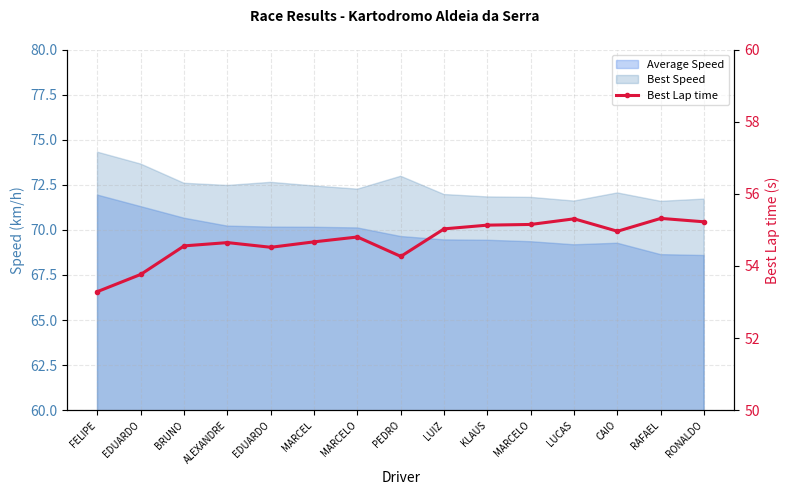

Which category has the lowest value across all series?

FELIPE